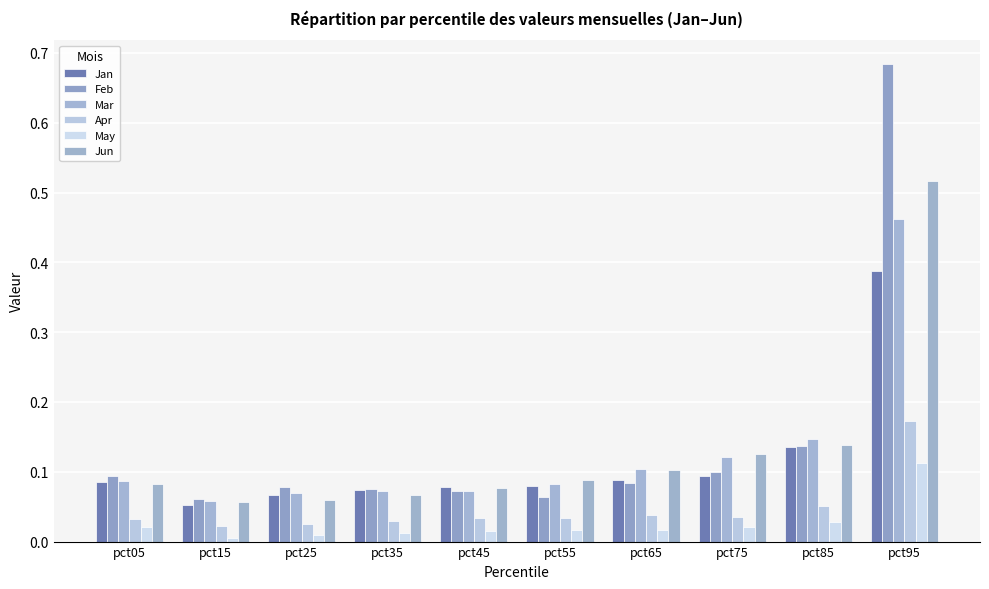

Is it true that Jun equals 0.5 at pct95?

True